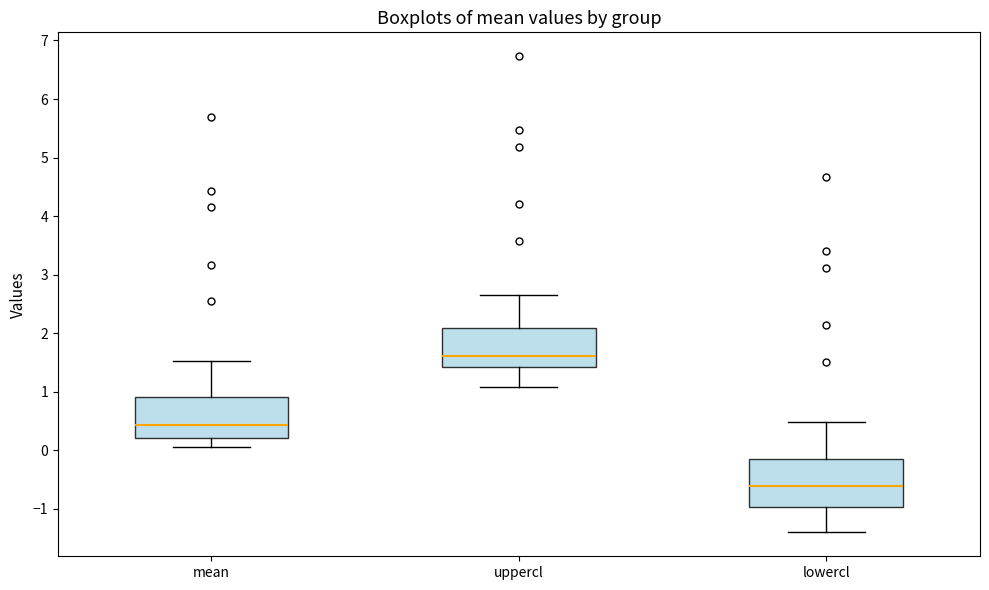

Reading left to right, transcribe this box plot: for each box, give where its median line is, the range the box spans, and where its two whiskers end, as read against the y-axis. The values are not printed on the chart, so give them approximately, as read against the axis.

mean: median 0.4, box 0.2 to 0.9, whiskers 0.0 to 1.5
uppercl: median 1.6, box 1.4 to 2.1, whiskers 1.1 to 2.7
lowercl: median -0.6, box -1.0 to -0.2, whiskers -1.4 to 0.5